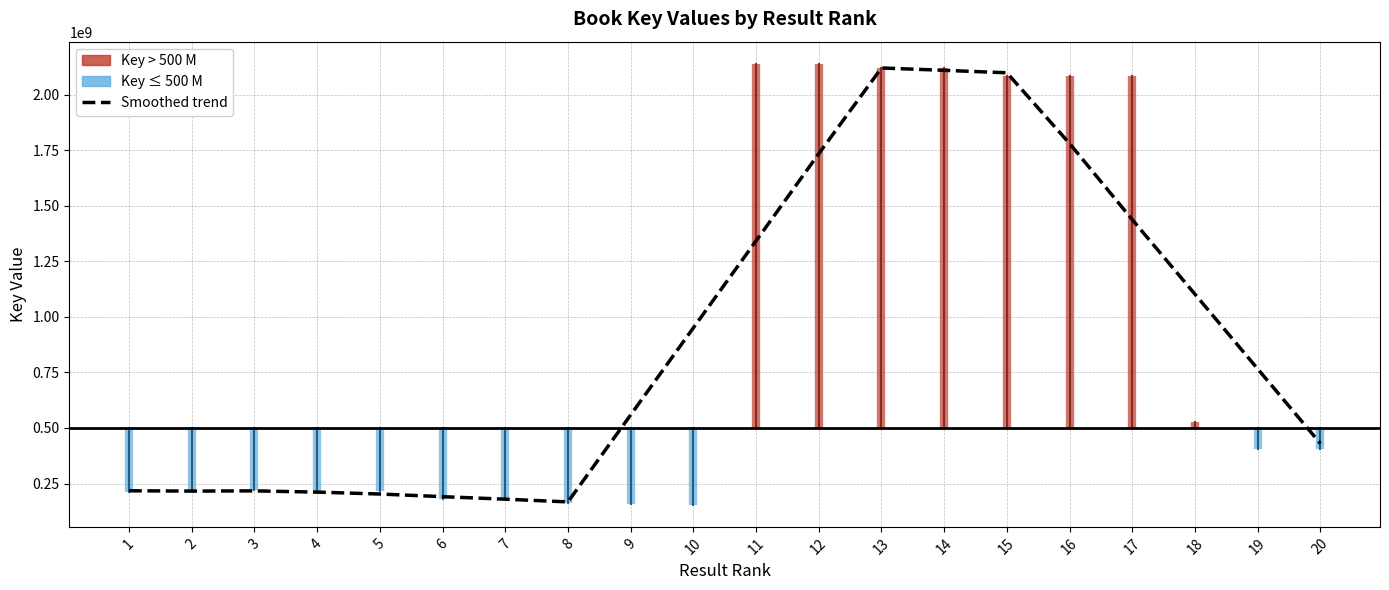

Is it true that the value at 9 is 761248019.7?

False